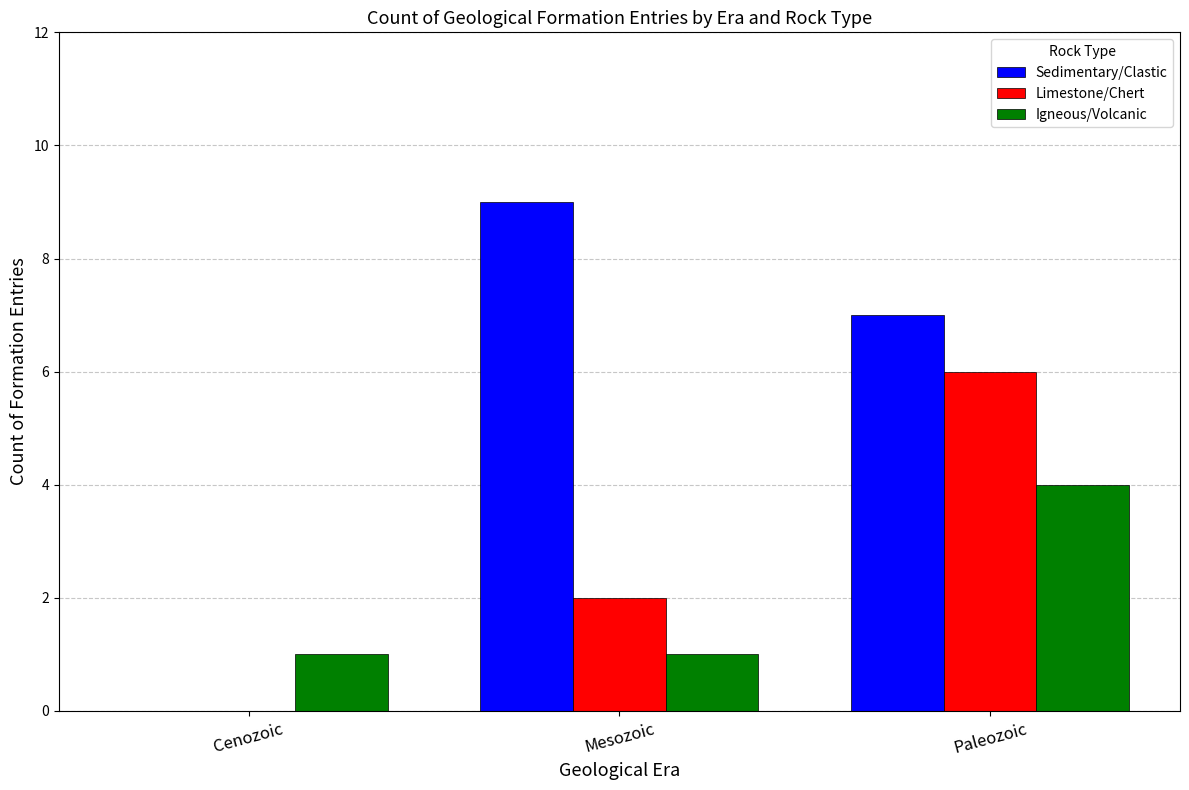

What is the difference between the Igneous/Volcanic values at Paleozoic and Mesozoic?

3